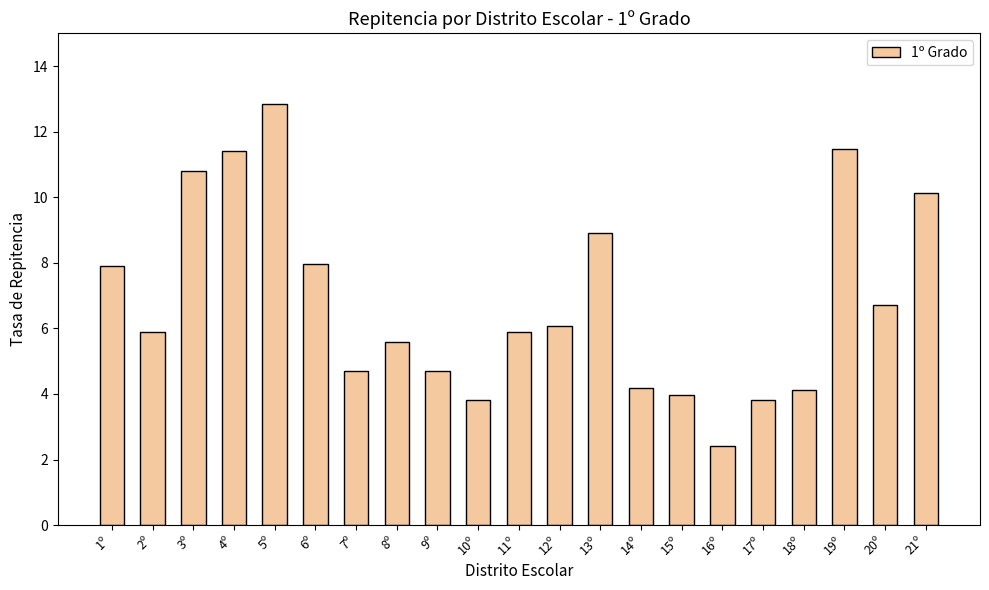

What position from the left is 5º?

5